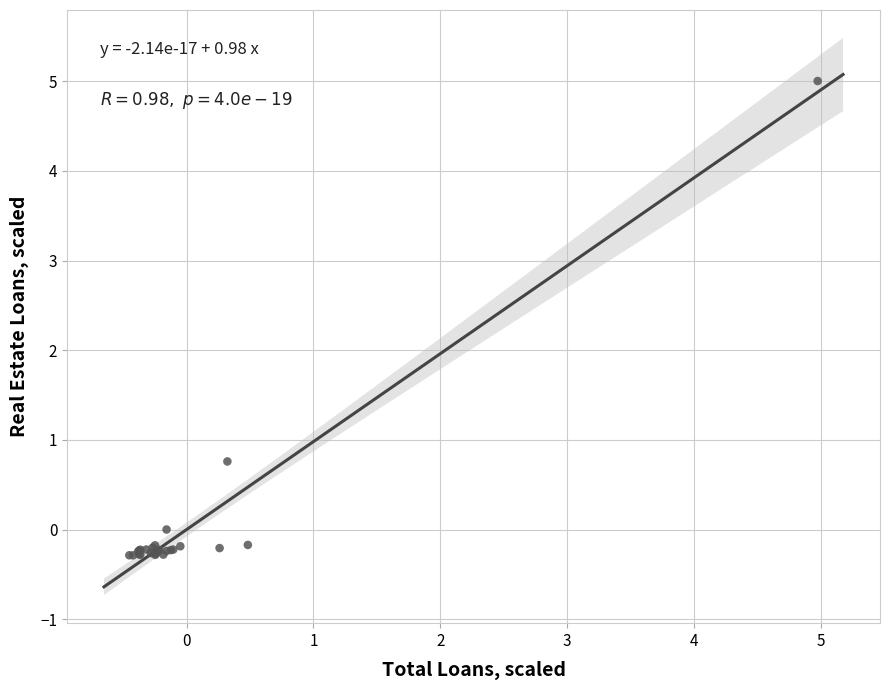

What Y value in the scatter plot is closest to 2?

0.8